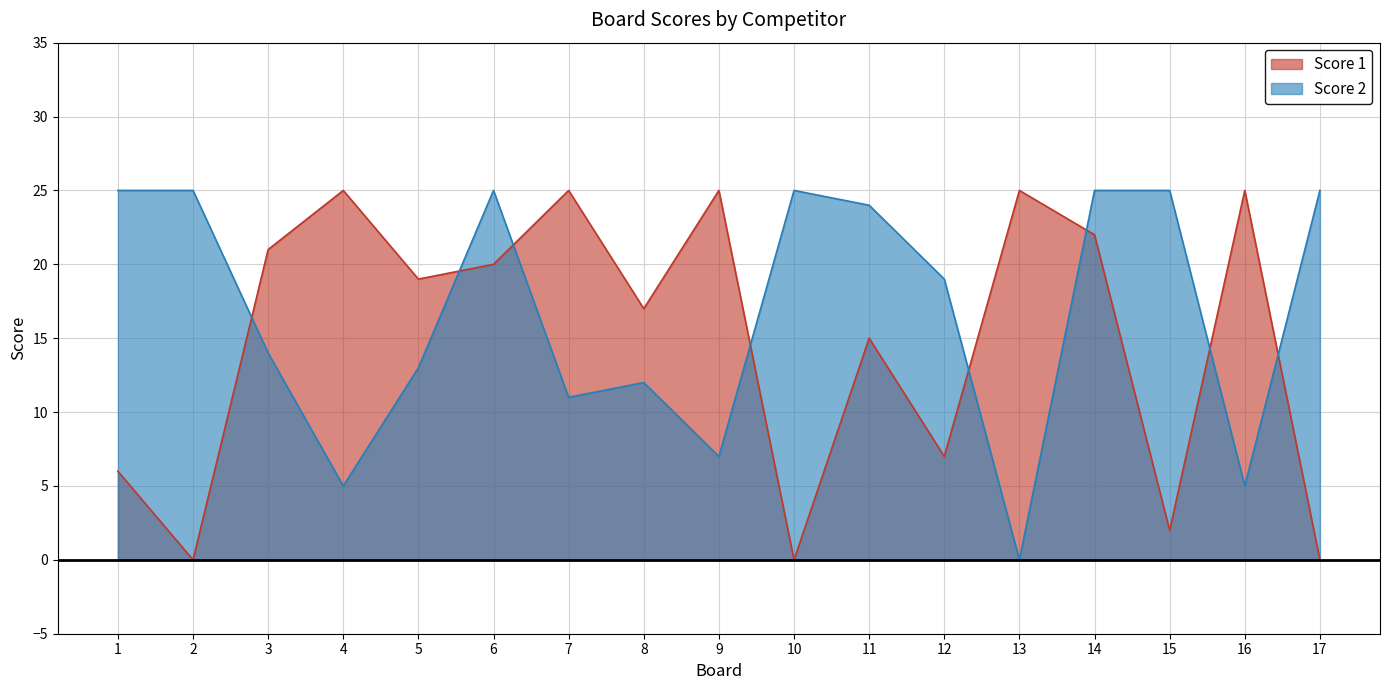

True or false: Score 1 has a value of 6 at 1.

True